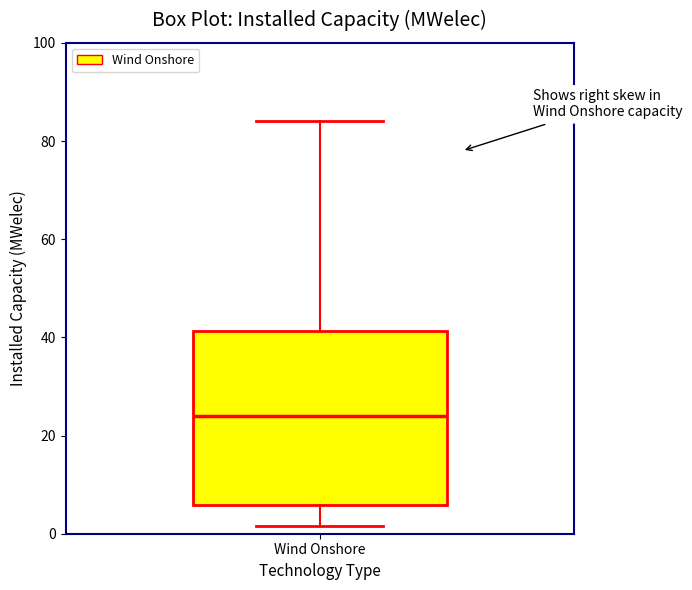

Where does the upper whisker of the box for Wind Onshore end on the y-axis? The values are not printed on the chart, so give them approximately, as read against the axis.

84